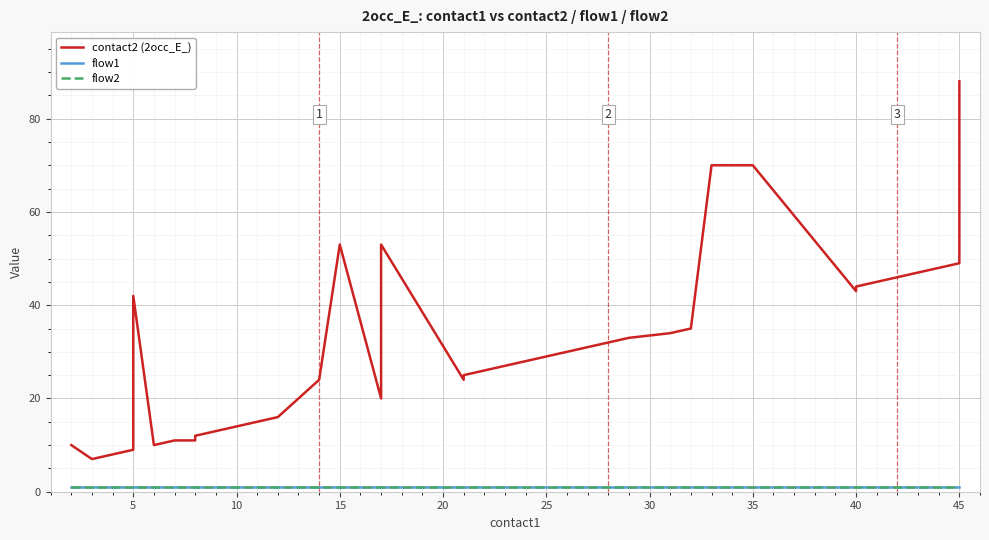

What is the minimum value for flow1?

1